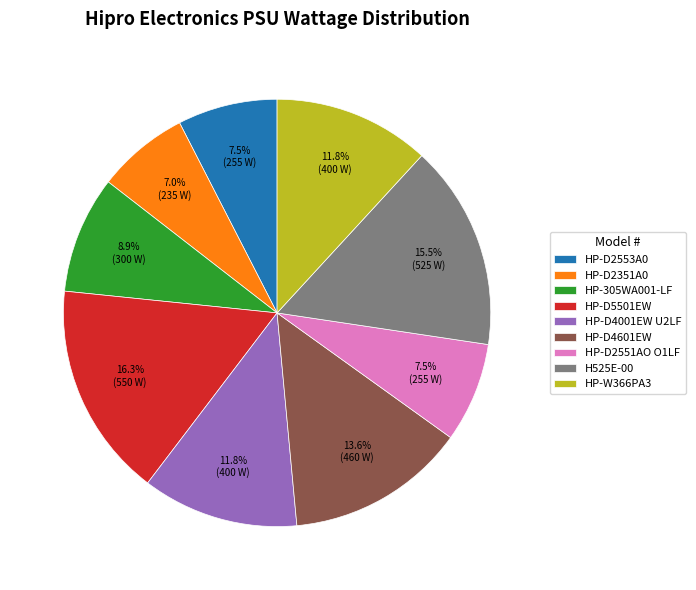

How many slices are in this pie chart?

9